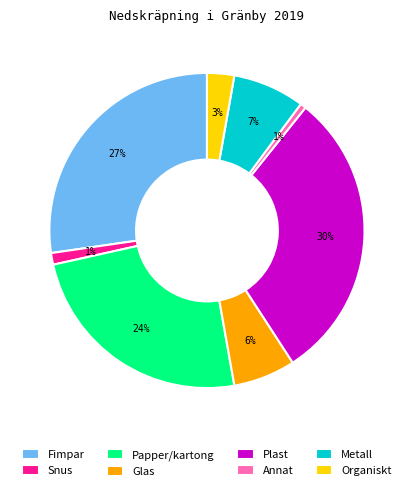

How many slices are in this pie chart?

8